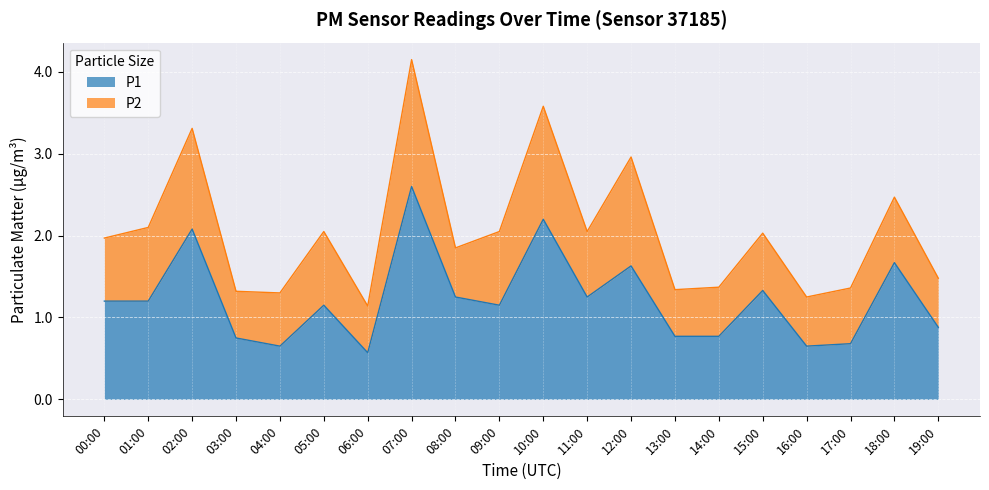

What is the sum of all values?

24.4